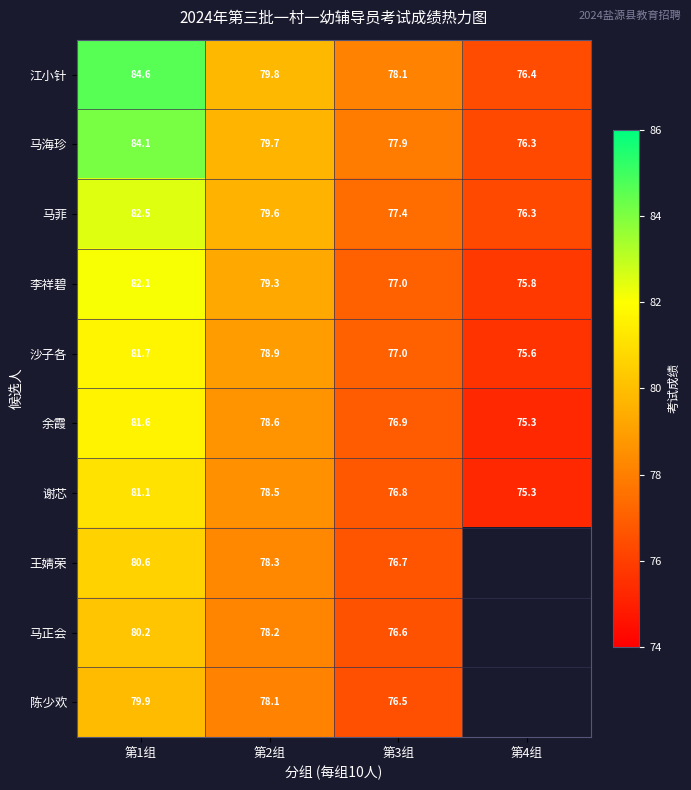

Which has a higher value, 第4组 or 第2组?

第2组